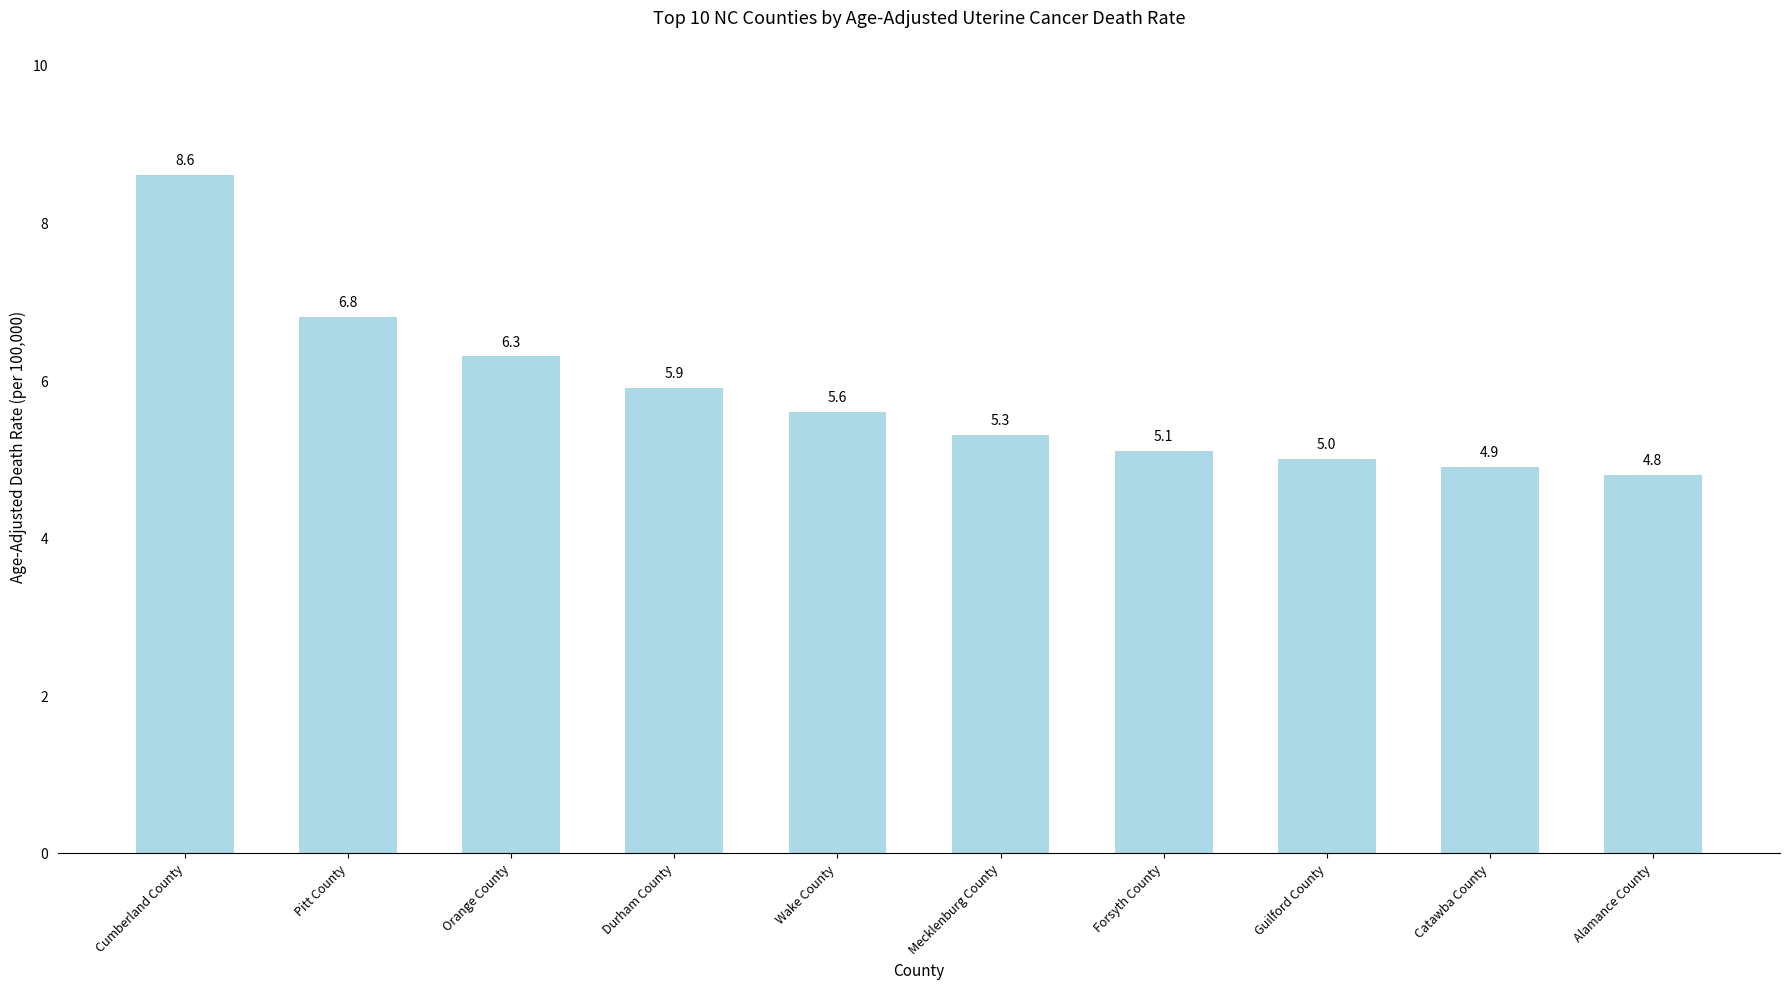

What is the change in value from Forsyth County to Alamance County?

-0.3